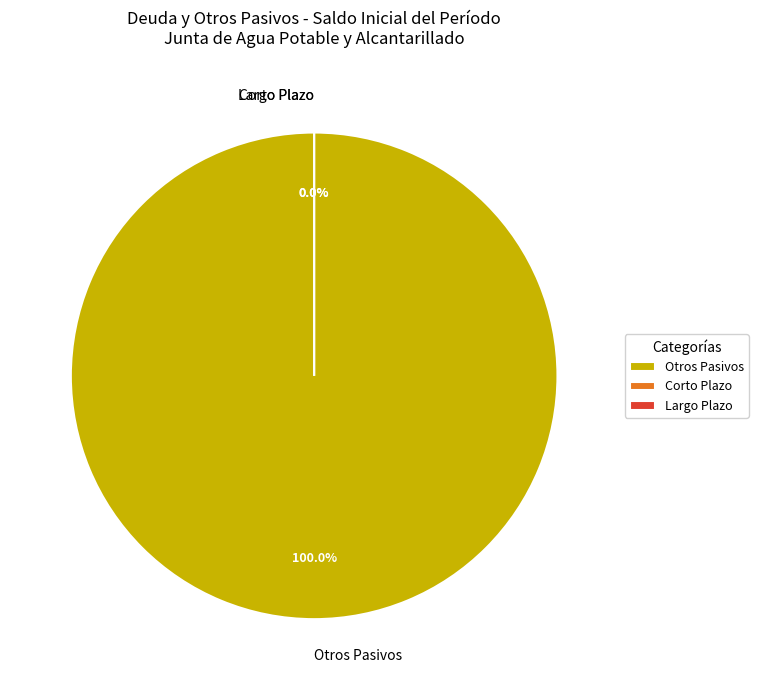

Combined, what portion of the pie is Deuda Pública and Otros Pasivos?

100.0%